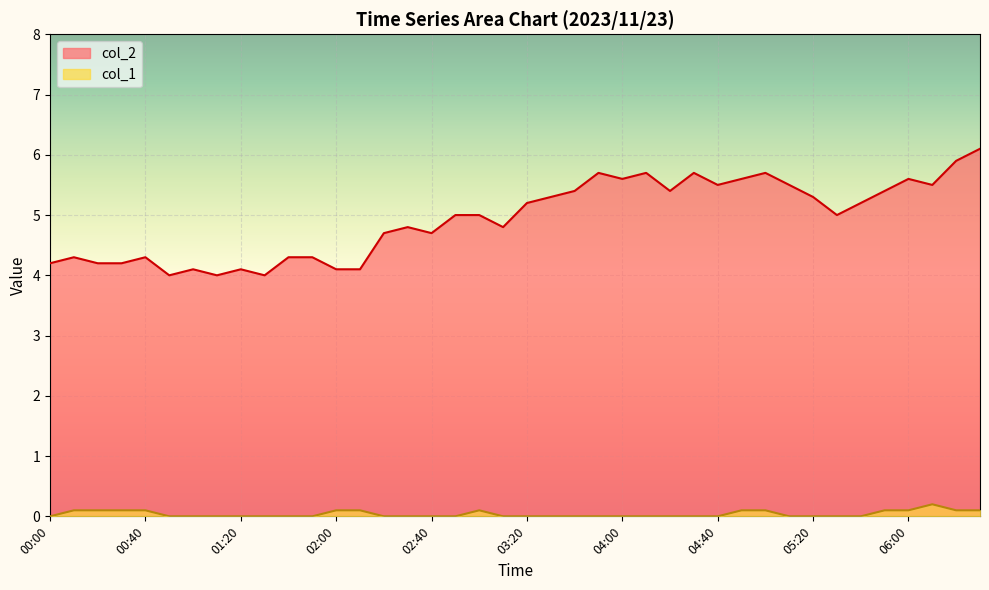

Where is col_2 nearest to the value 5?

02:50